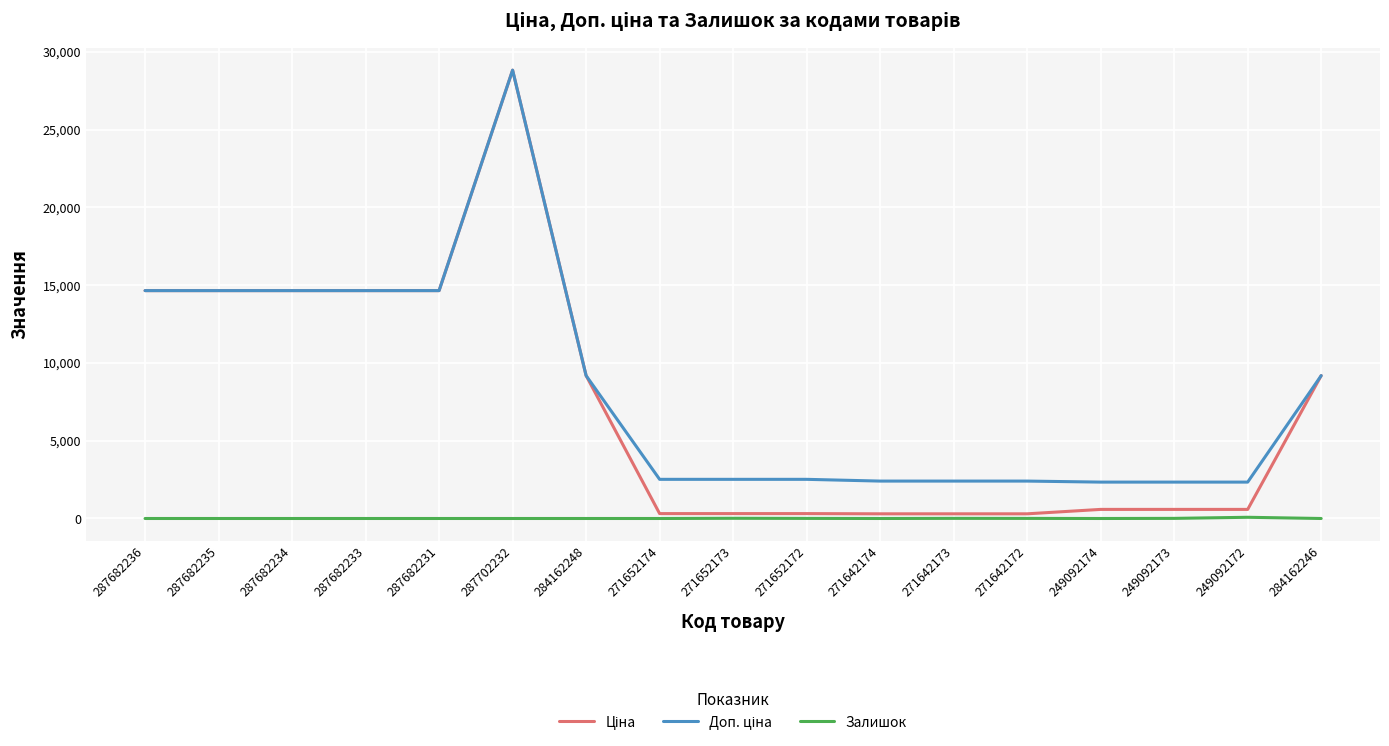

What is the total value across all series at 287682231?

29299.2